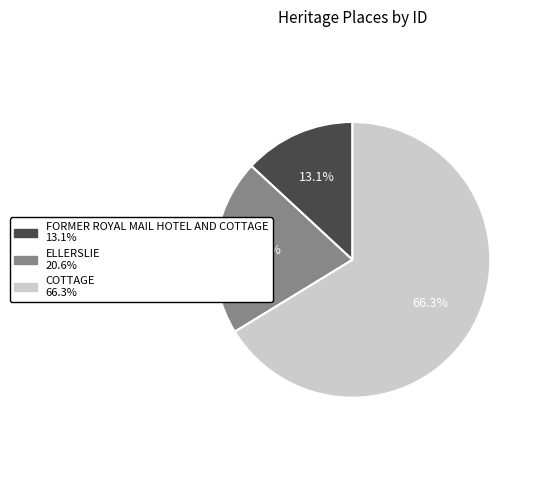

Rank the categories by value from lowest to highest.

FORMER ROYAL MAIL HOTEL AND COTTAGE, ELLERSLIE, COTTAGE